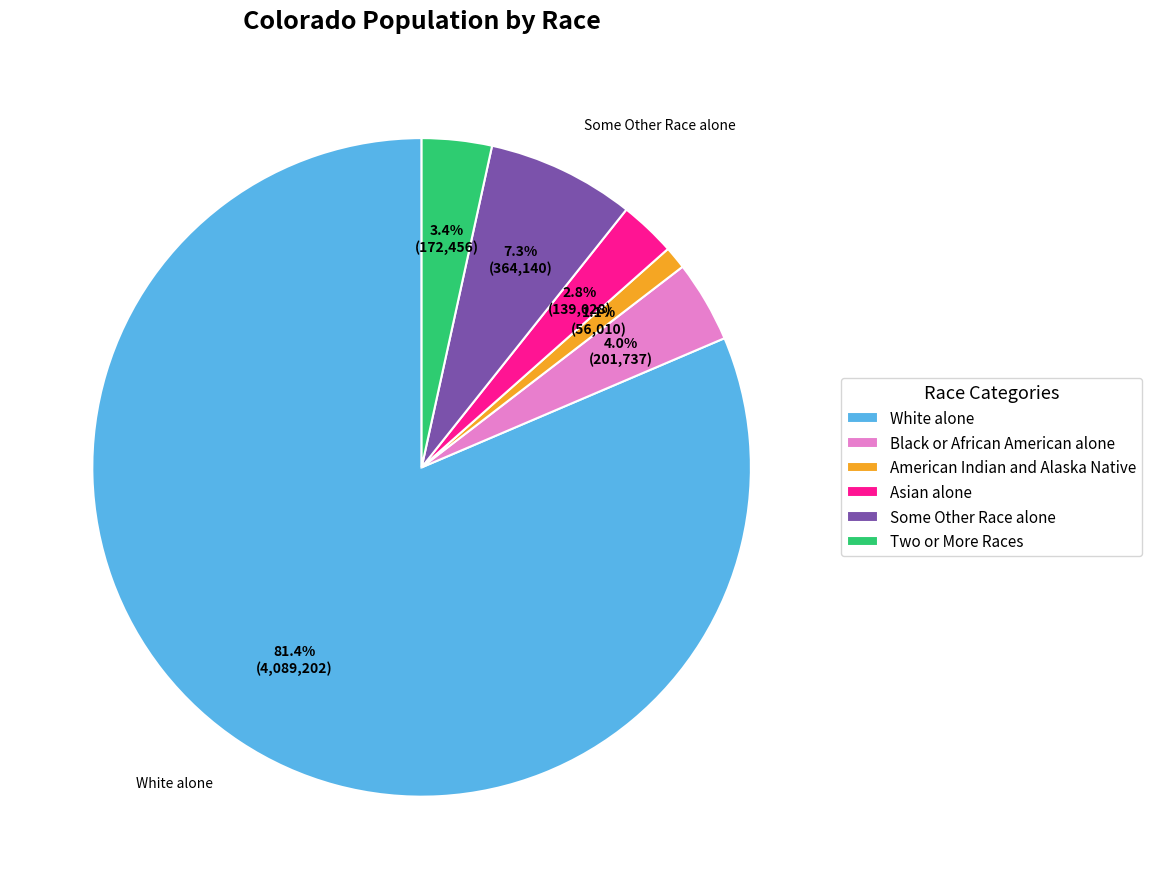

Rank the categories by value from lowest to highest.

American Indian and Alaska Native, Asian alone, Two or More Races, Black or African American alone, Some Other Race alone, White alone